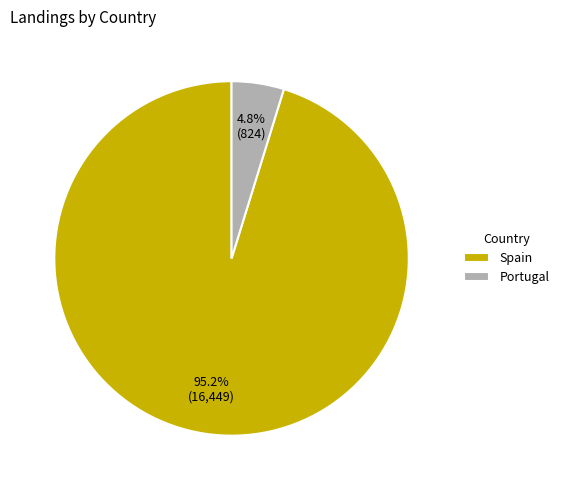

How many segments does this pie chart have?

2